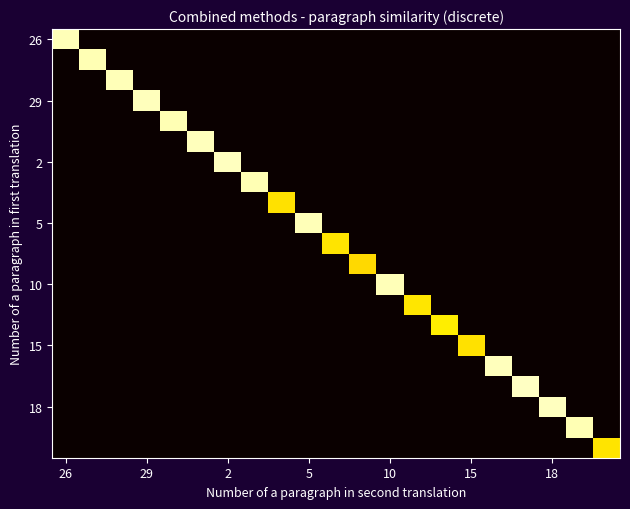

At how many categories does at least one series exceed 3?

21